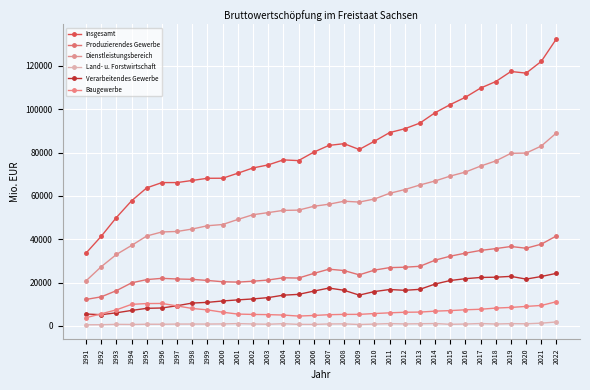

Reading right to left, list all the values displayed in this chart.

Insgesamt: 132547.2	122122.3	116683.0	117455.2	112804.7	109795.2	105557.2	102171.2	98421.1	93638.5	91013.1	89237.6	85252.2	81454.1	84135.0	83325.8	80203.7	76318.0	76644.4	74332.8	72930.8	70499.7	68178.5	68164.4	67161.7	66180.8	66179.3	63747.6	57765.2	50051.9	41391.7	33635.9
Produzierendes Gewerbe: 41581.6	37765.0	35872.9	36686.7	35713.4	34870.3	33611.1	32212.2	30366.6	27546.0	27120.6	26930.2	25780.6	23595.5	25587.2	26204.8	24249.4	22111.5	22242.3	21206.3	20659.0	20242.1	20413.6	21016.7	21523.6	21683.1	21984.6	21410.2	19901.5	16306.8	13454.2	12248.8
Dienstleistungsbereich: 89108.0	83050.1	79799.4	79686.6	76180.1	73797.0	71038.0	69181.4	66924.1	65064.5	62945.9	61214.7	58596.0	57182.9	57574.2	56192.6	55226.1	53461.6	53349.2	52318.0	51348.2	49156.8	46818.1	46263.1	44743.2	43619.8	43396.2	41532.6	37168.8	32999.8	27355.9	20839.9
Land- u. Forstwirtschaft: 1857.6	1307.2	1010.8	1082.0	911.2	1127.9	908.1	777.7	1130.5	1027.9	946.7	1092.6	875.6	675.7	973.5	928.4	728.2	744.9	1052.9	808.4	923.6	1100.8	946.8	884.6	894.9	877.9	798.5	804.7	694.8	745.2	581.6	547.2
Verarbeitendes Gewerbe: 24299.3	22841.2	21635.6	22891.9	22512.1	22390.1	21820.4	20989.5	19353.6	16912.3	16463.6	16825.9	15877.9	14243.5	16482.1	17498.1	16087.8	14584.4	14222.6	13089.6	12485.8	12042.0	11539.8	10900.9	10582.1	9355.9	8303.5	8150.1	7171.2	6085.4	5203.0	5517.6
Baugewerbe: 11212.8	9471.3	9035.5	8563.0	8265.1	7714.7	7474.8	7097.6	6847.9	6412.5	6331.1	6070.1	5739.8	5358.4	5353.0	5204.0	4851.3	4569.8	5043.6	5234.6	5329.5	5493.7	6355.9	7430.0	8080.7	9252.9	10394.7	10348.9	9975.3	7455.8	5620.9	3825.3